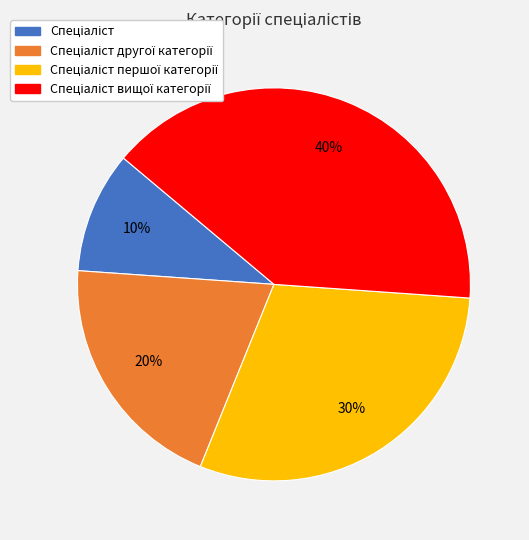

To the nearest percent, what is the difference between the largest and smallest slice percentages?

30%